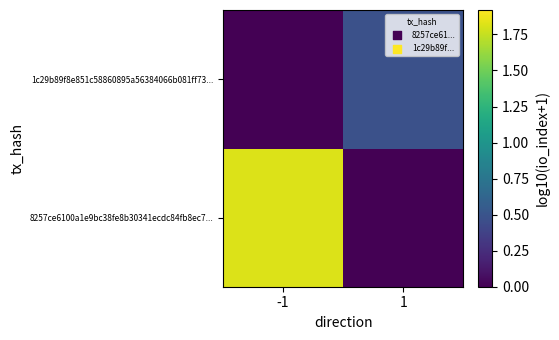

Which has a higher value, -1 or 1?

-1